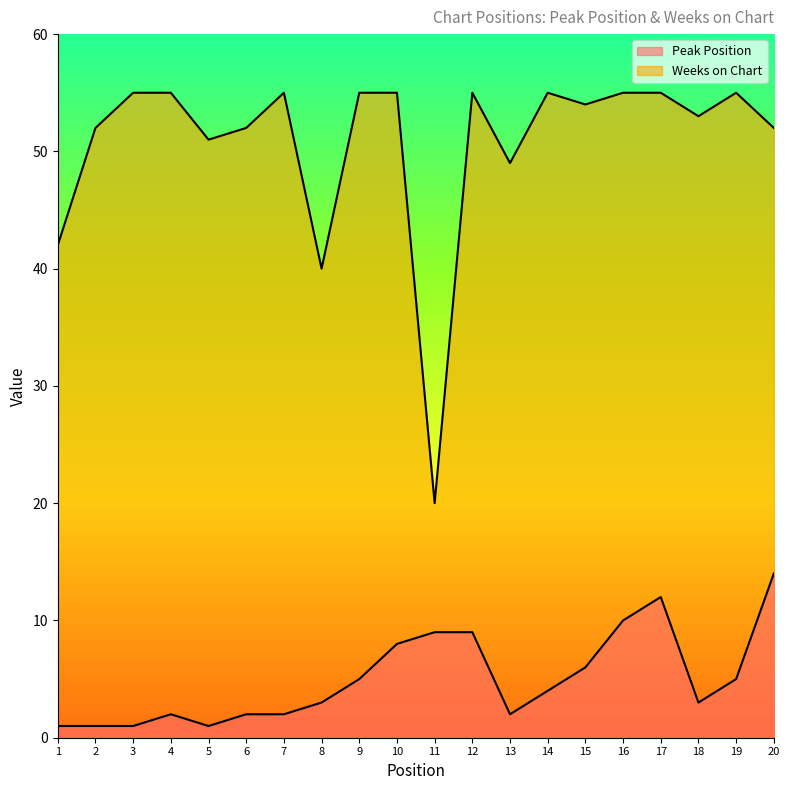

What is the total value across all series at 11?

29